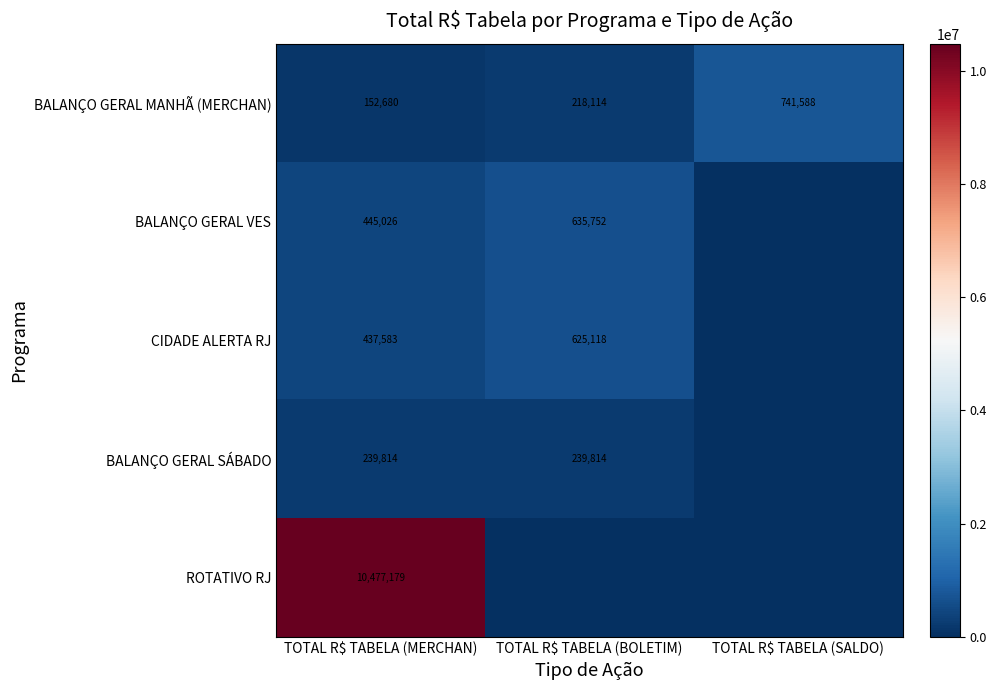

How many data points does each series have?

3